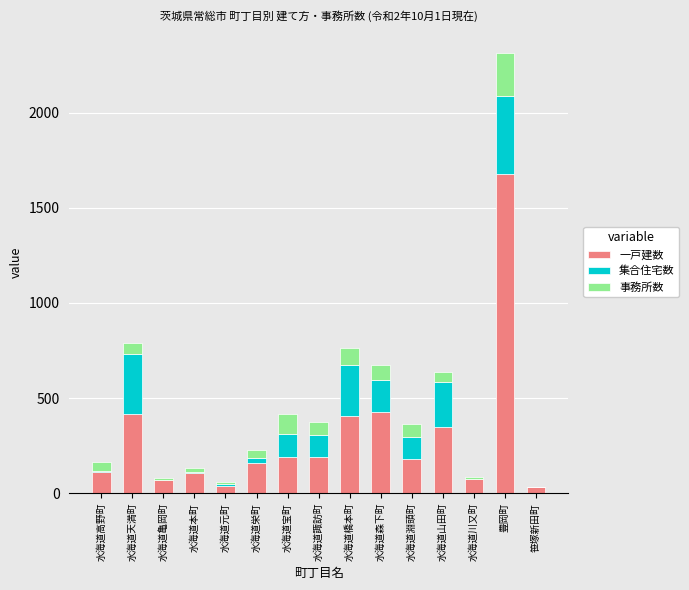

Are the bars horizontal?

No